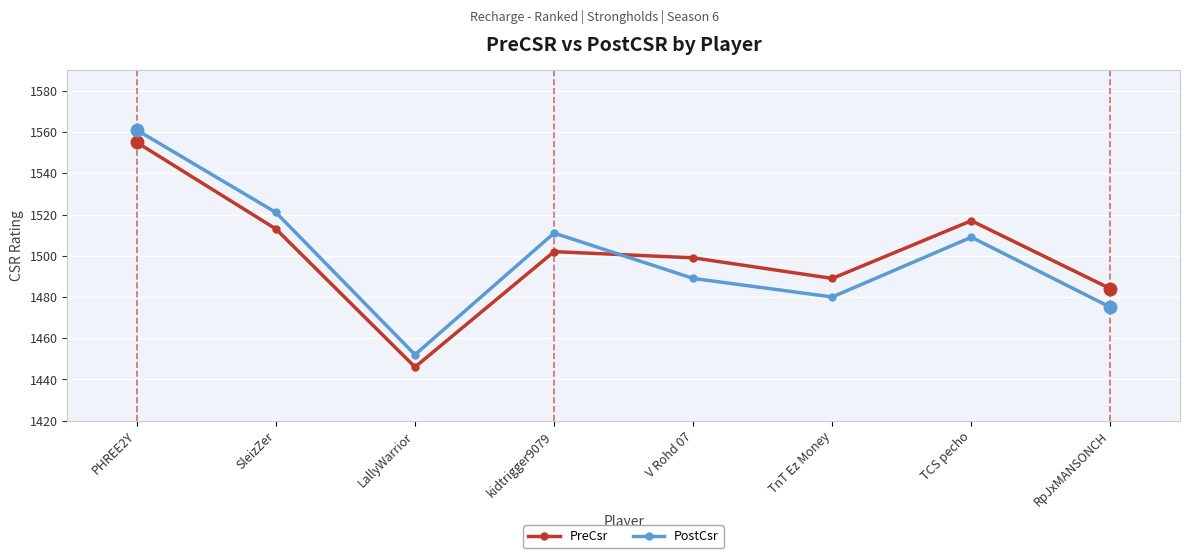

What is the sum of the PostCsr values at SleizZer and RpJxMANSONCH?

2996